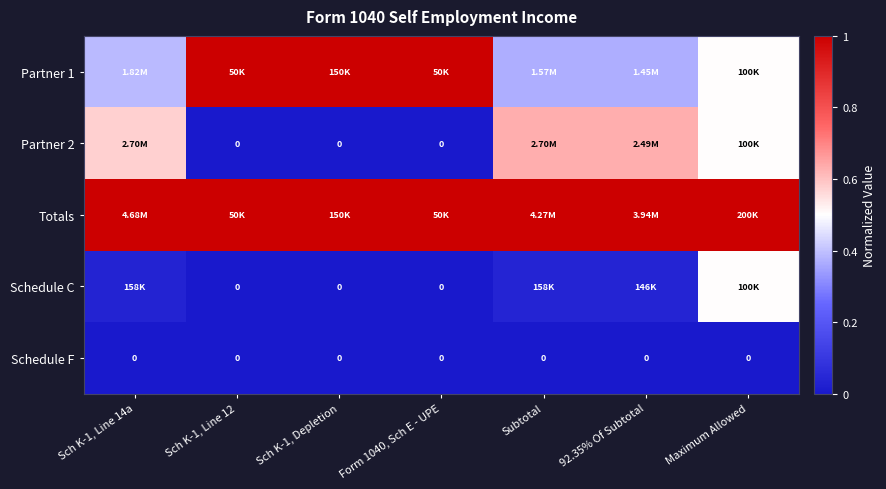

Is it true that Schedule C equals -0.2 at Form 1040, Sch E - UPE?

False